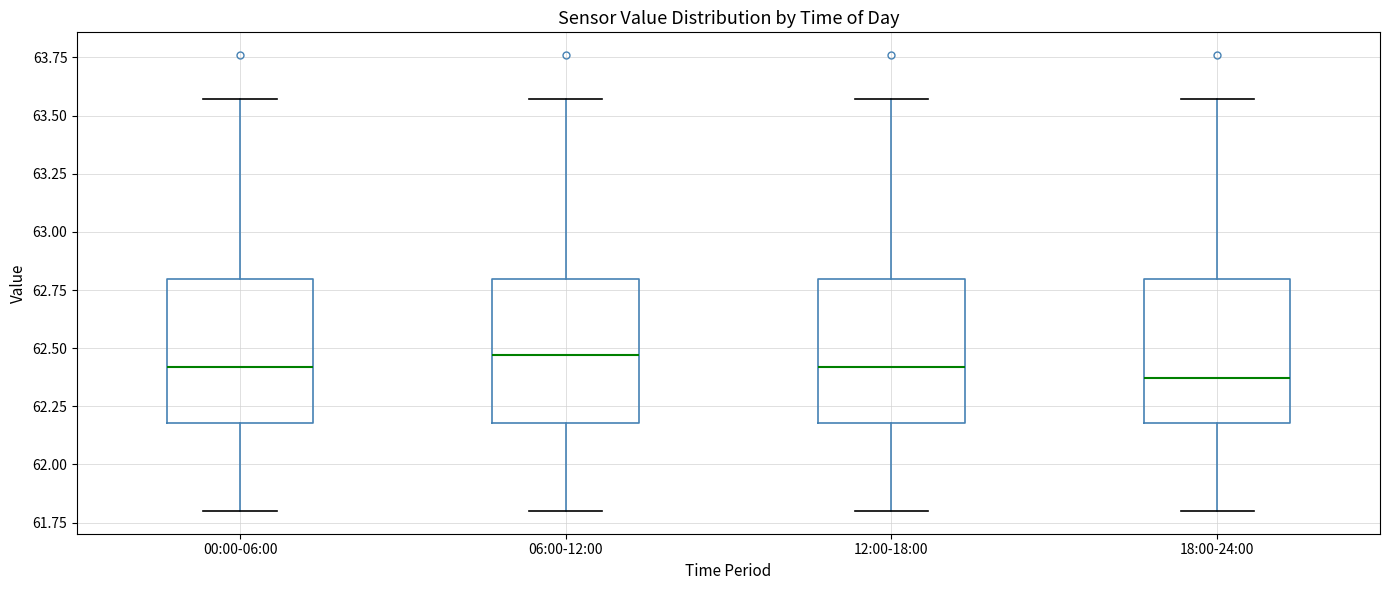

Reading left to right, transcribe this box plot: for each box, give where its median line is, the range the box spans, and where its two whiskers end, as read against the y-axis. The values are not printed on the chart, so give them approximately, as read against the axis.

00:00-06:00: median 62.40, box 62.20 to 62.80, whiskers 61.80 to 63.55
06:00-12:00: median 62.45, box 62.20 to 62.80, whiskers 61.80 to 63.55
12:00-18:00: median 62.40, box 62.20 to 62.80, whiskers 61.80 to 63.55
18:00-24:00: median 62.35, box 62.20 to 62.80, whiskers 61.80 to 63.55